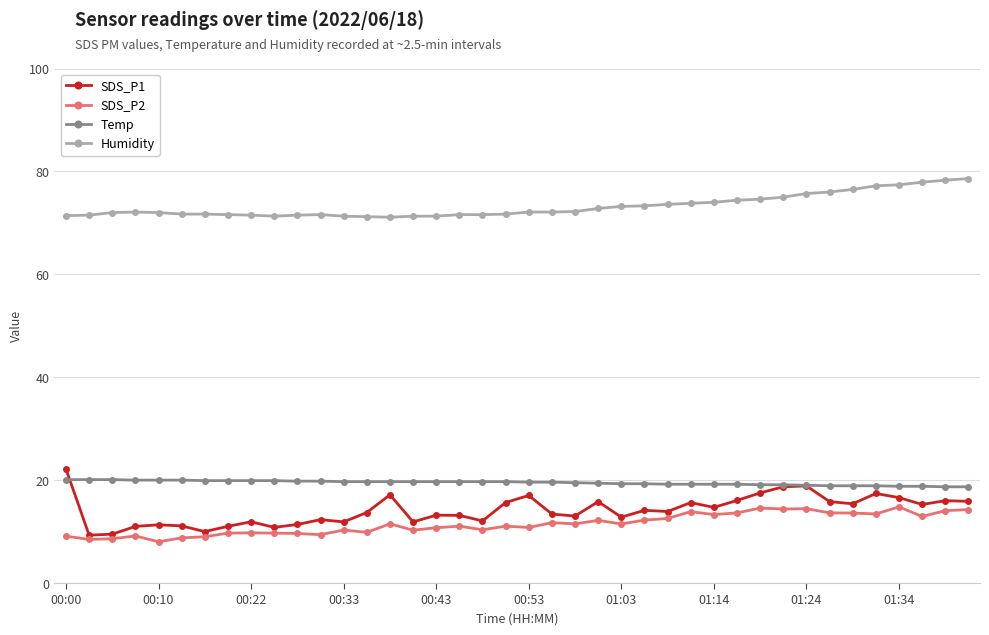

Which series has the largest range (max minus min)?

SDS_P1